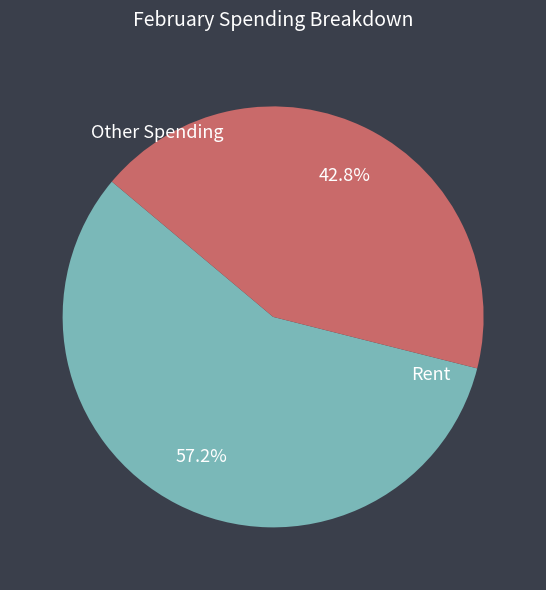

To the nearest percent, what is the difference between the largest and smallest slice percentages?

14%